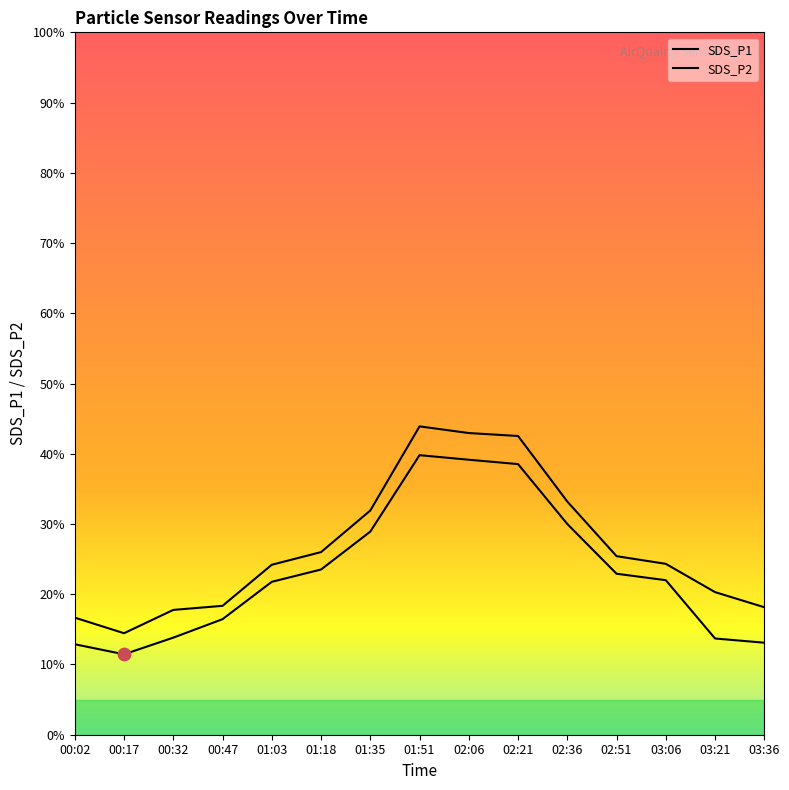

What are all the series names shown in the legend?

SDS_P1, SDS_P2